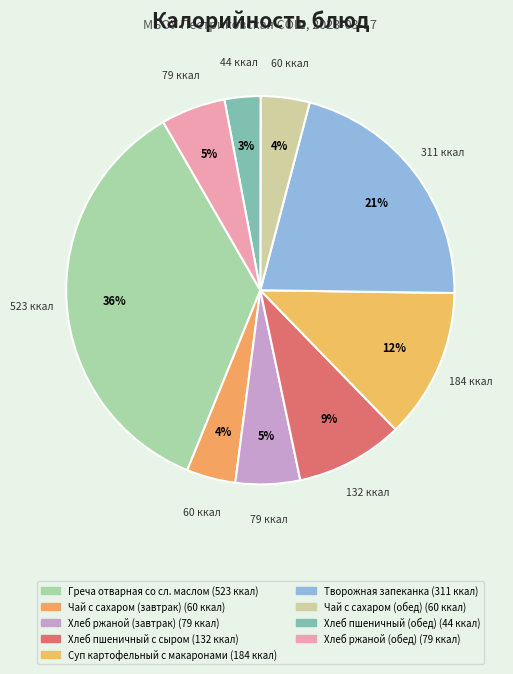

How many slices are in this pie chart?

9